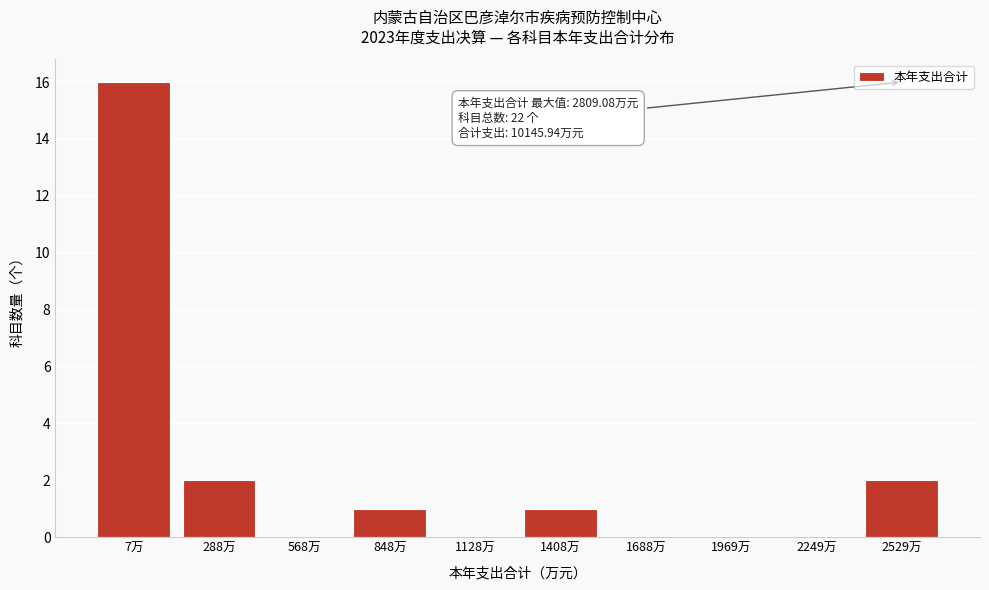

Reading left to right, list all the values displayed in this chart.

7万=16	288万=2	568万=0	848万=1	1128万=0	1408万=1	1688万=0	1969万=0	2249万=0	2529万=2